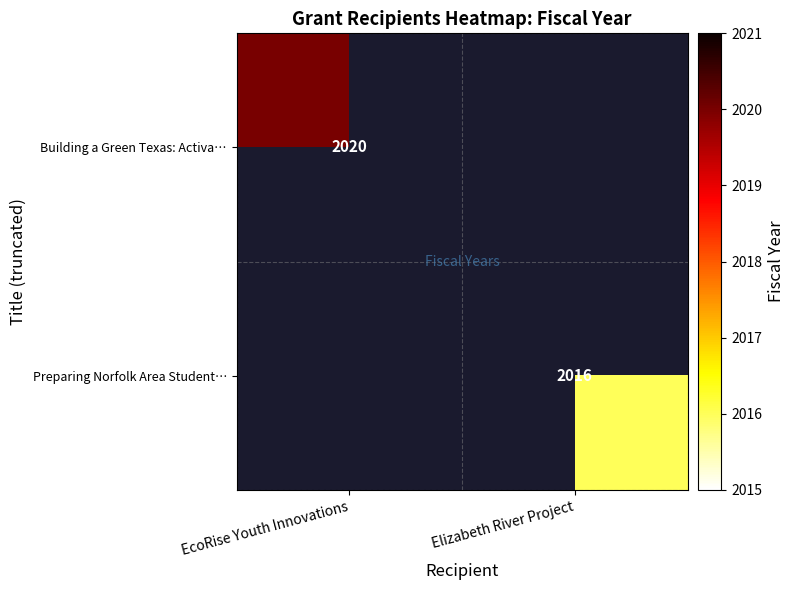

True or false: Preparing Norfolk Area Student… has a value of 3357 at Elizabeth River Project.

False